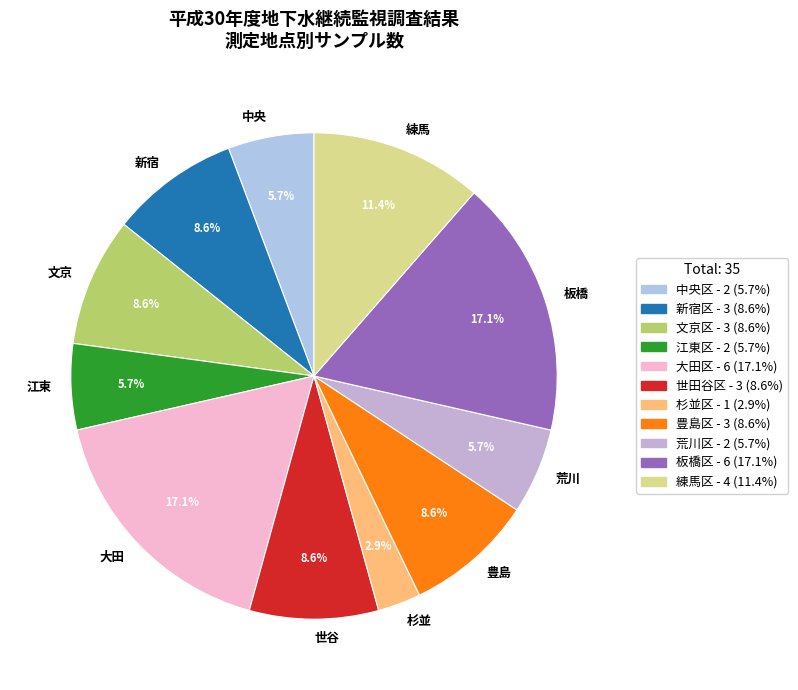

To the nearest percent, what is the combined percentage of 大田区 and 新宿区?

26%